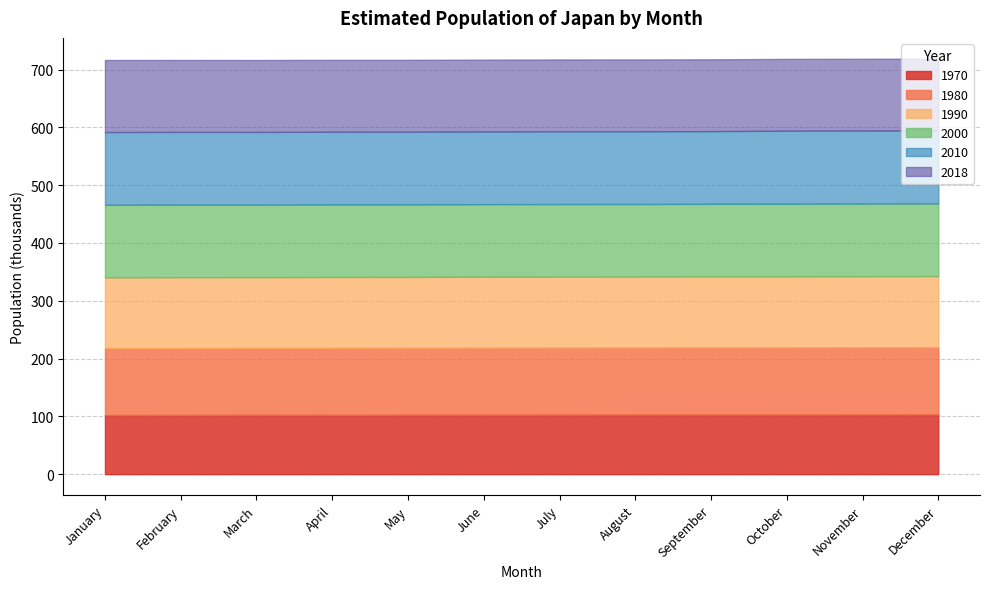

How many data points does each series have?

12